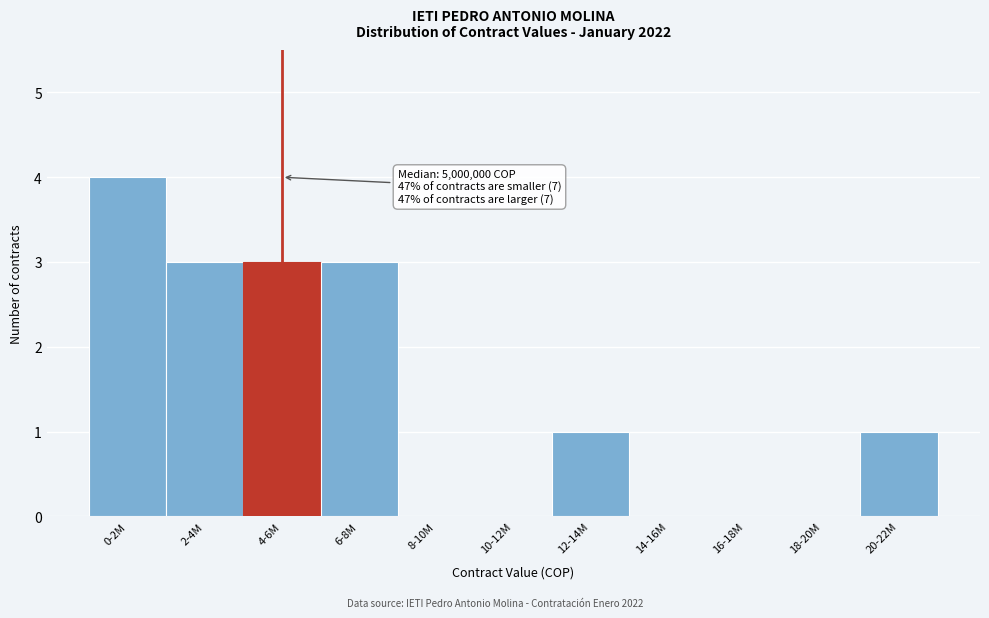

Reading right to left, extract all data points from this chart.

20-22M=1	18-20M=0	16-18M=0	14-16M=0	12-14M=1	10-12M=0	8-10M=0	6-8M=3	4-6M=3	2-4M=3	0-2M=4